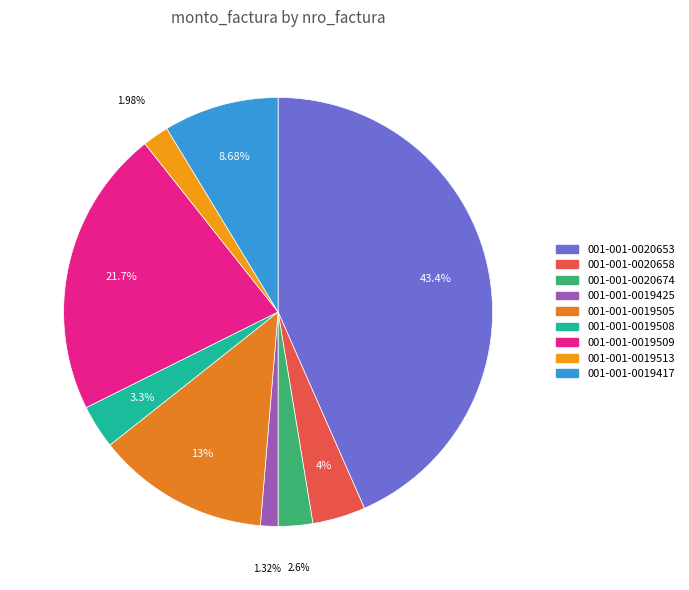

How many segments does this pie chart have?

9